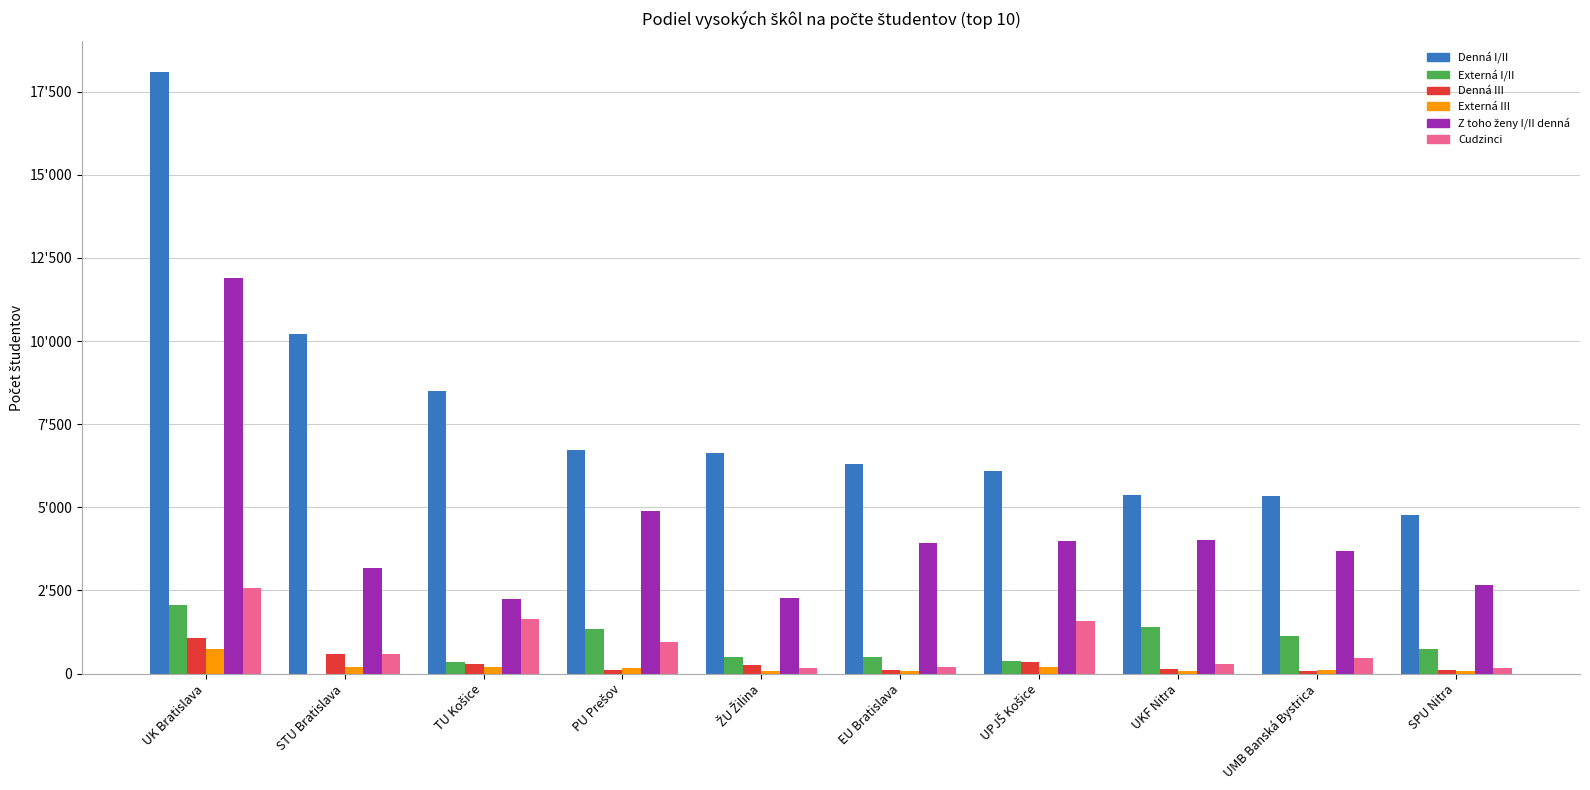

Are the bars grouped side by side (vs. stacked)?

Yes